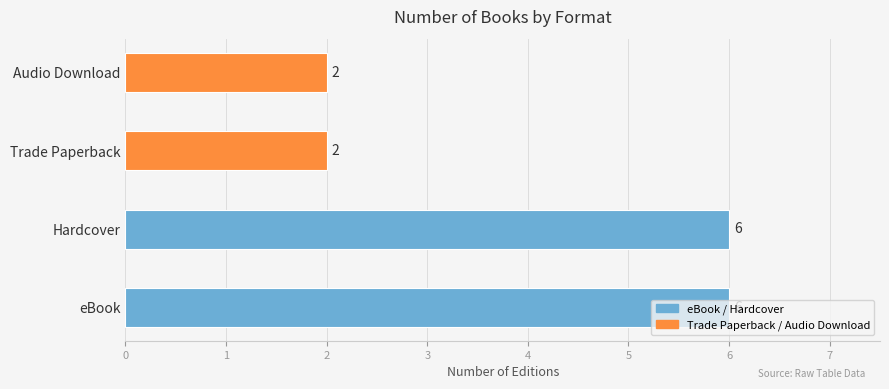

What is the sum of all values?

16